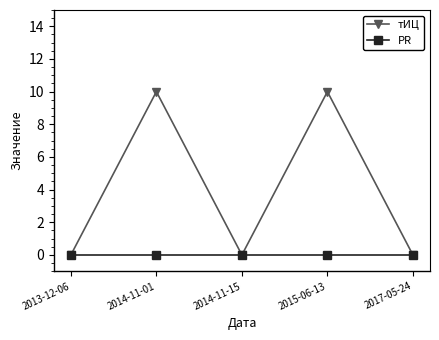

List the series in order of their overall mean, highest first.

тИЦ, PR